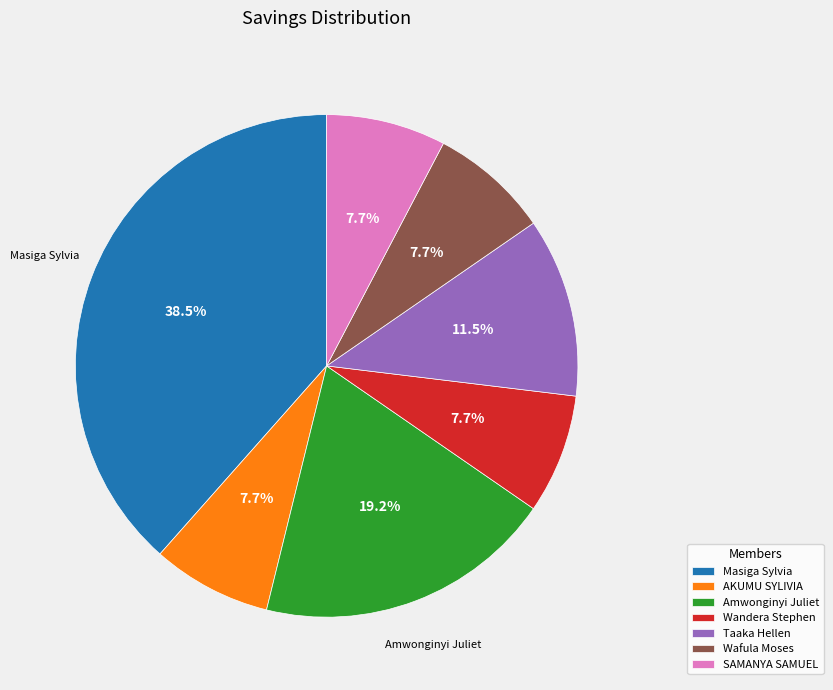

How much of the chart is everything except Wafula Moses?

92.3%